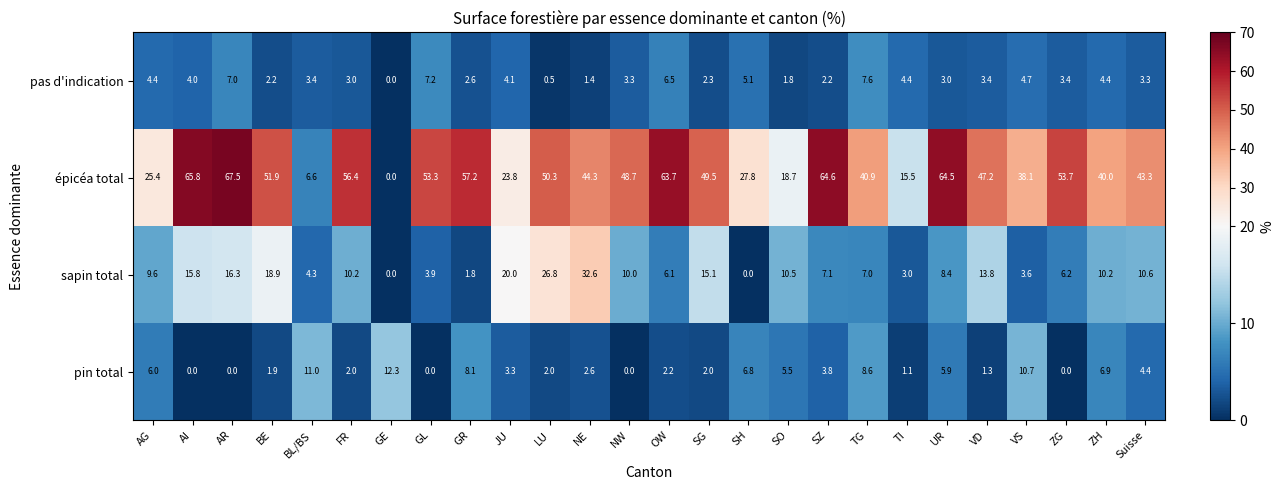

What is the greatest value displayed?

67.5